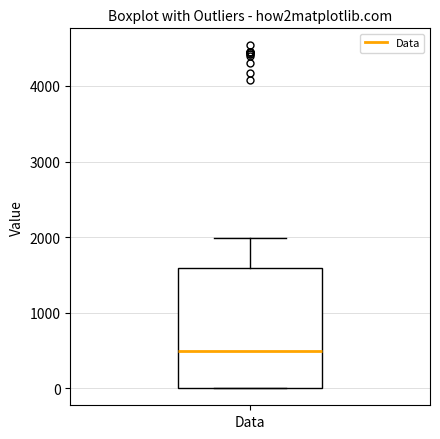

Transcribe this box plot: give where the median line is, the range the box spans, and where the two whiskers end, as read against the y-axis. The values are not printed on the chart, so give them approximately, as read against the axis.

median 500, box 0 to 1600, whiskers 0 to 2000